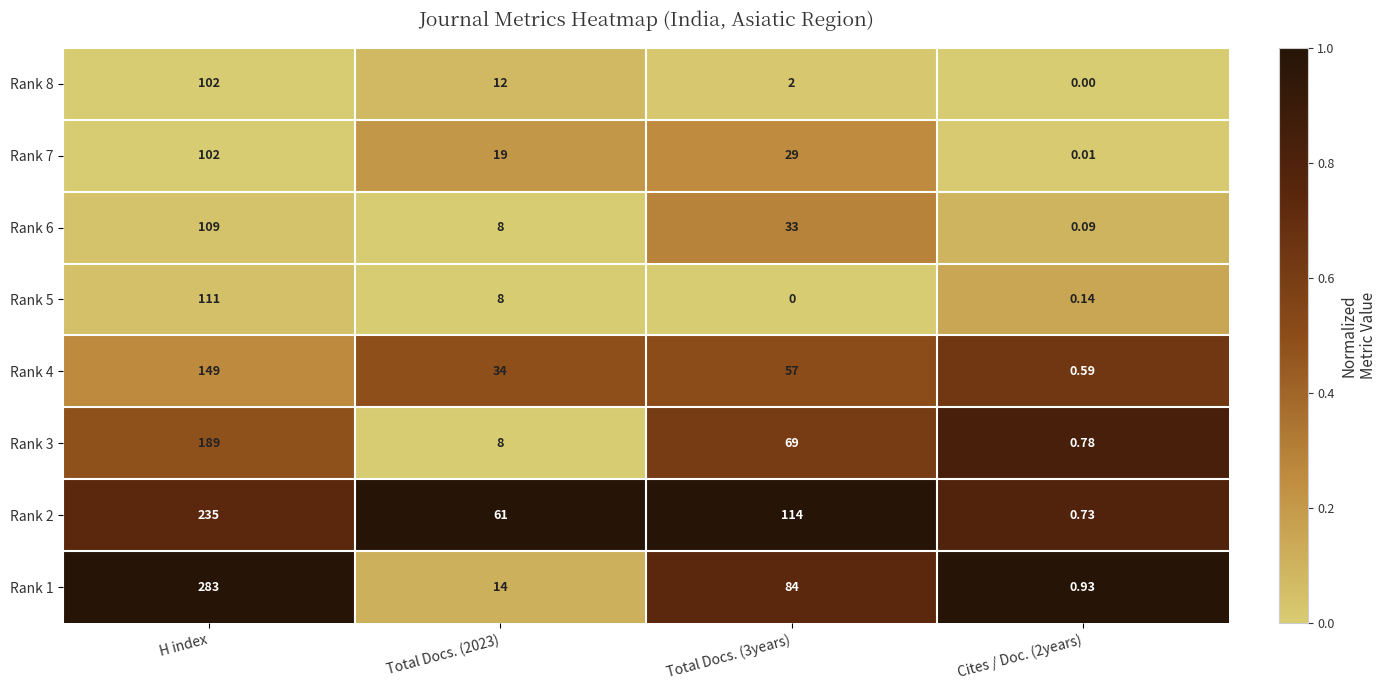

Which label corresponds to the largest value in the chart?

H index